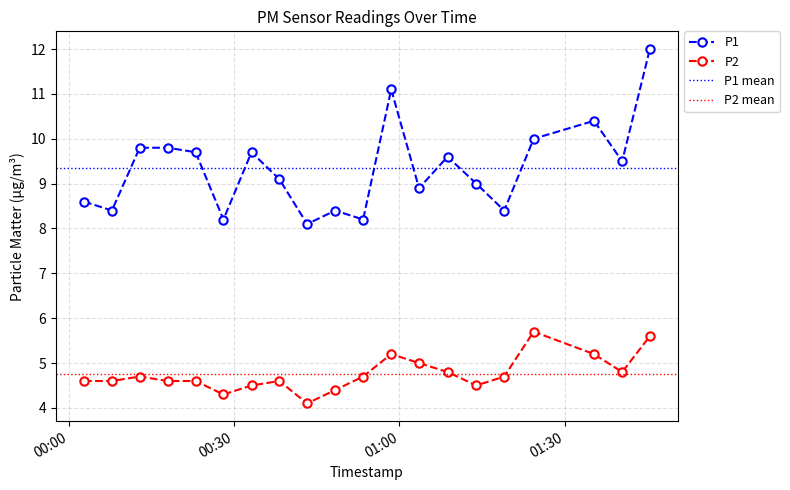

At which category does P1 reach its first local peak?

2023-07-31T00:33:08